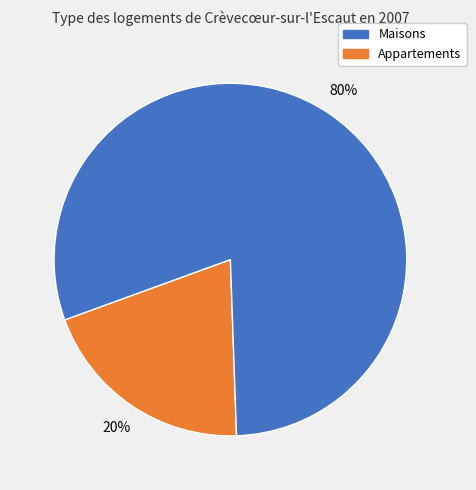

Does any single category account for the majority?

Yes